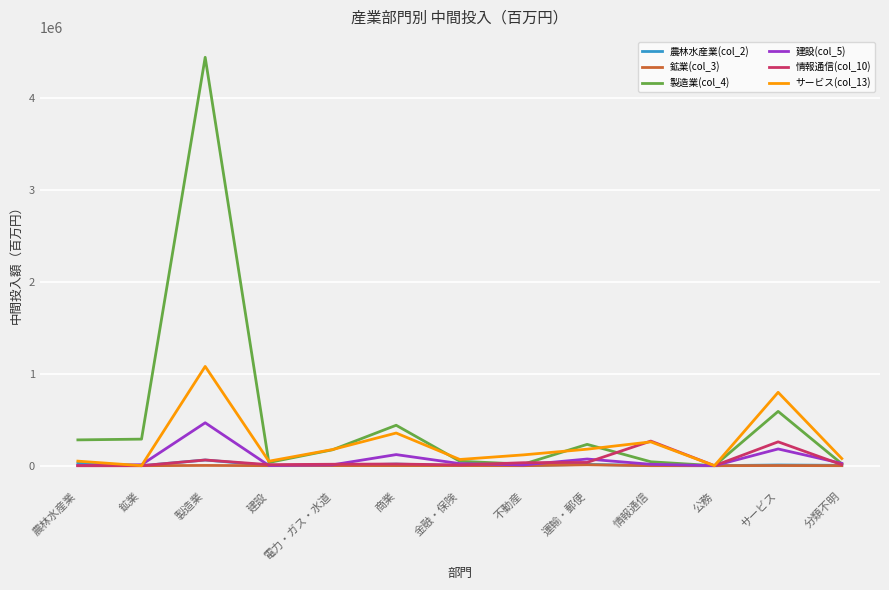

Count the number of data series in this chart.

6